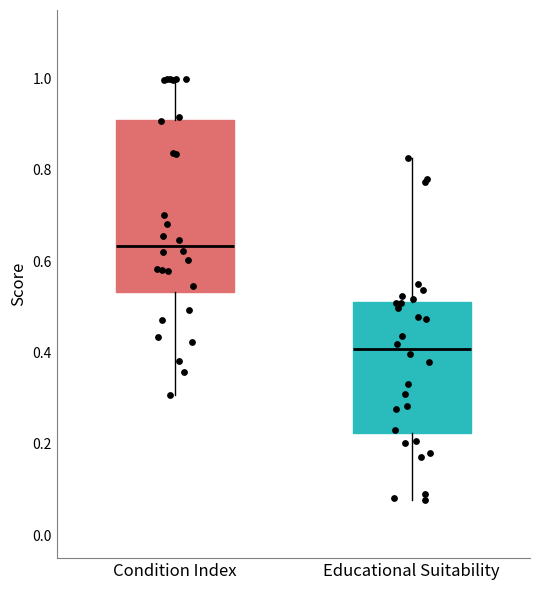

Which box is the tallest, from its lower edge to its upper edge?

Condition Index